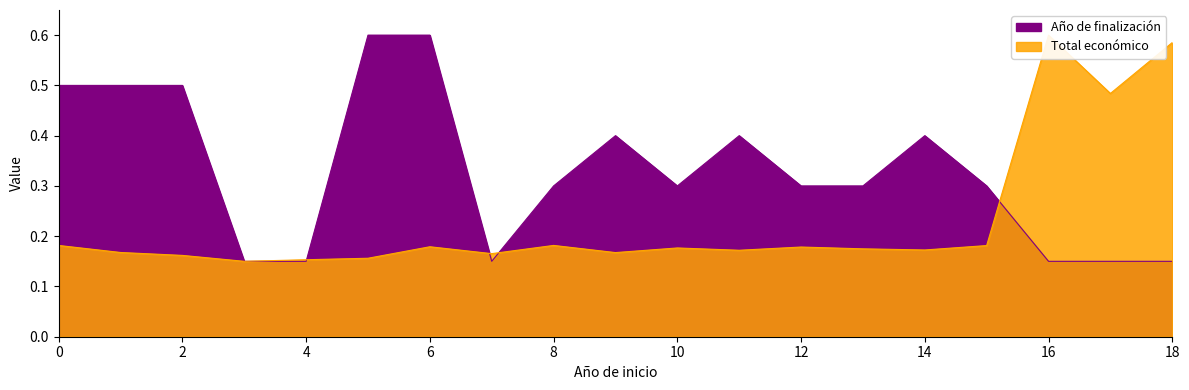

Read the value at 2020.

0.2